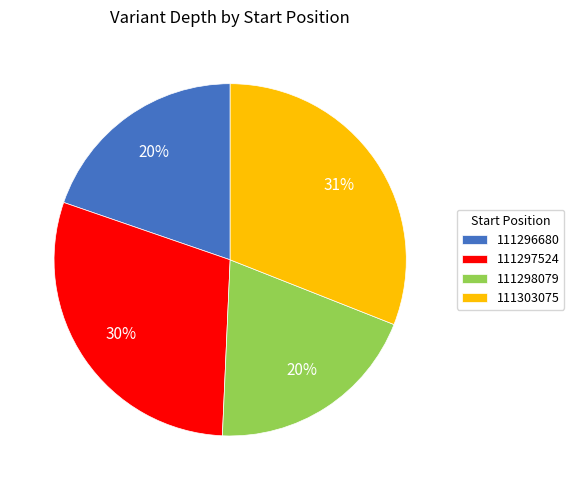

Does 111298079 account for over 50% of the chart?

No